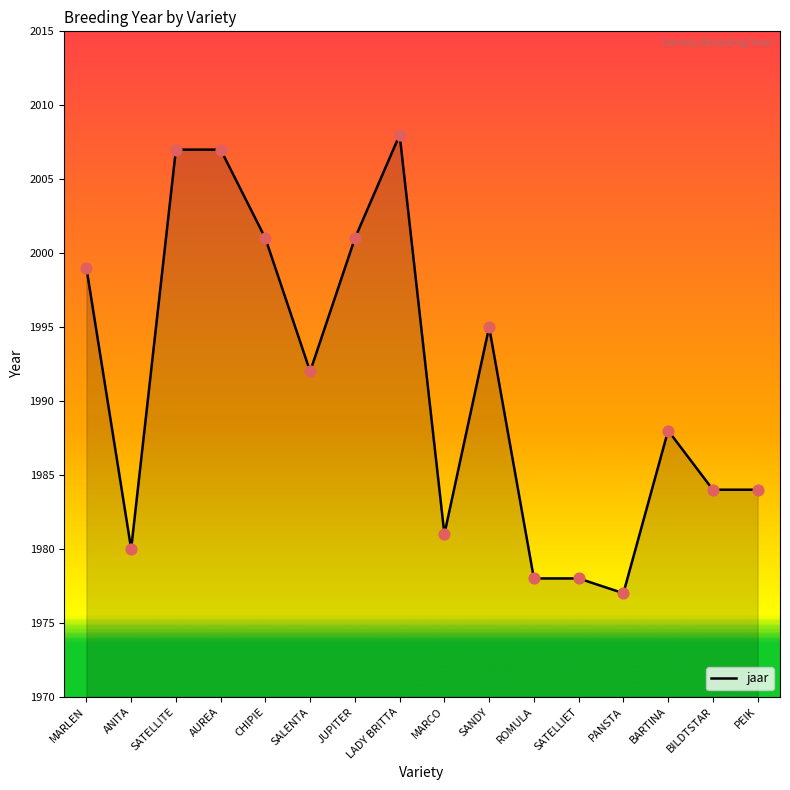

What is the change in value from CHIPIE to PANSTA?

-24